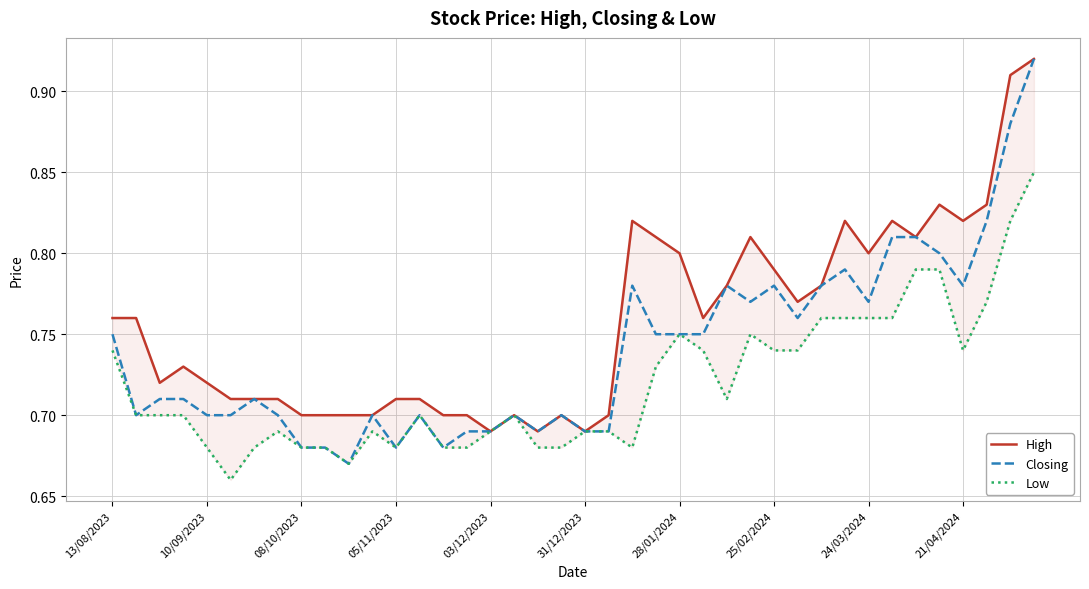

True or false: Closing has a value of 0.5 at 13/08/2023.

False